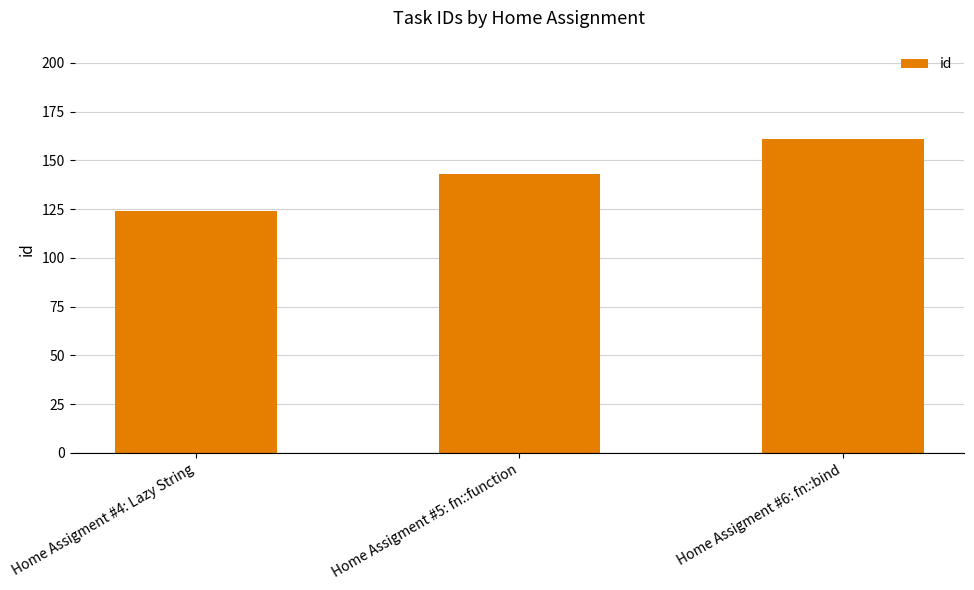

Reading left to right, transcribe all the data shown in this chart.

Home Assigment #4: Lazy String=124	Home Assigment #5: fn::function=143	Home Assigment #6: fn::bind=161